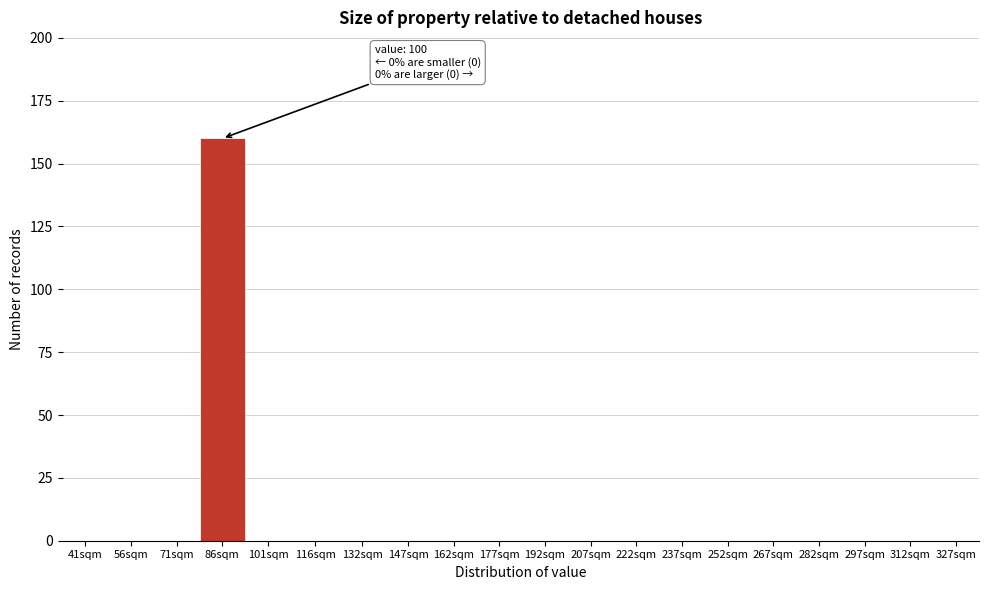

Which label corresponds to the largest value in the chart?

86sqm